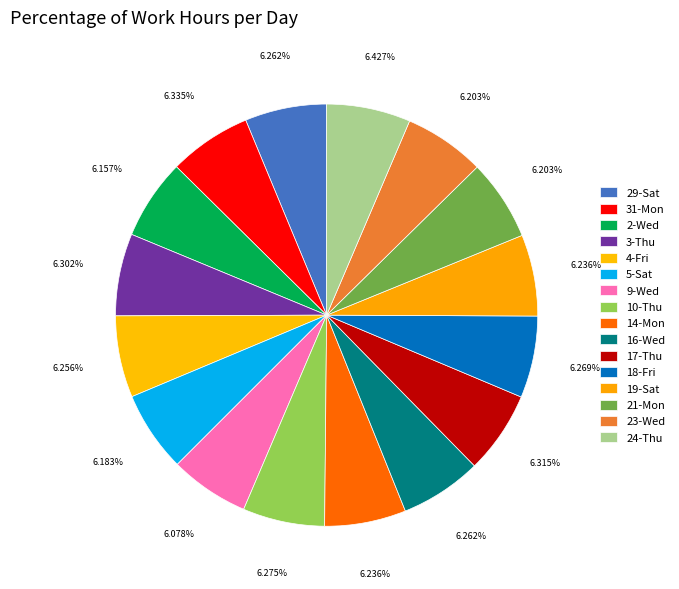

Does any single category account for the majority?

No